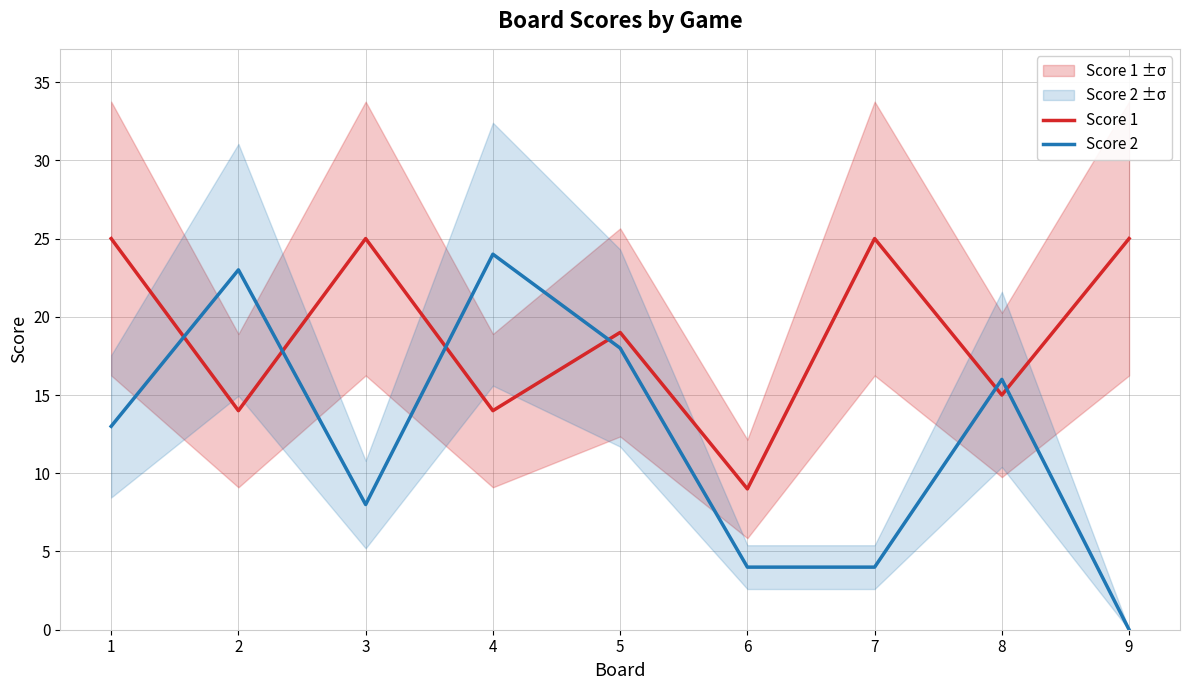

Count the number of data series in this chart.

2